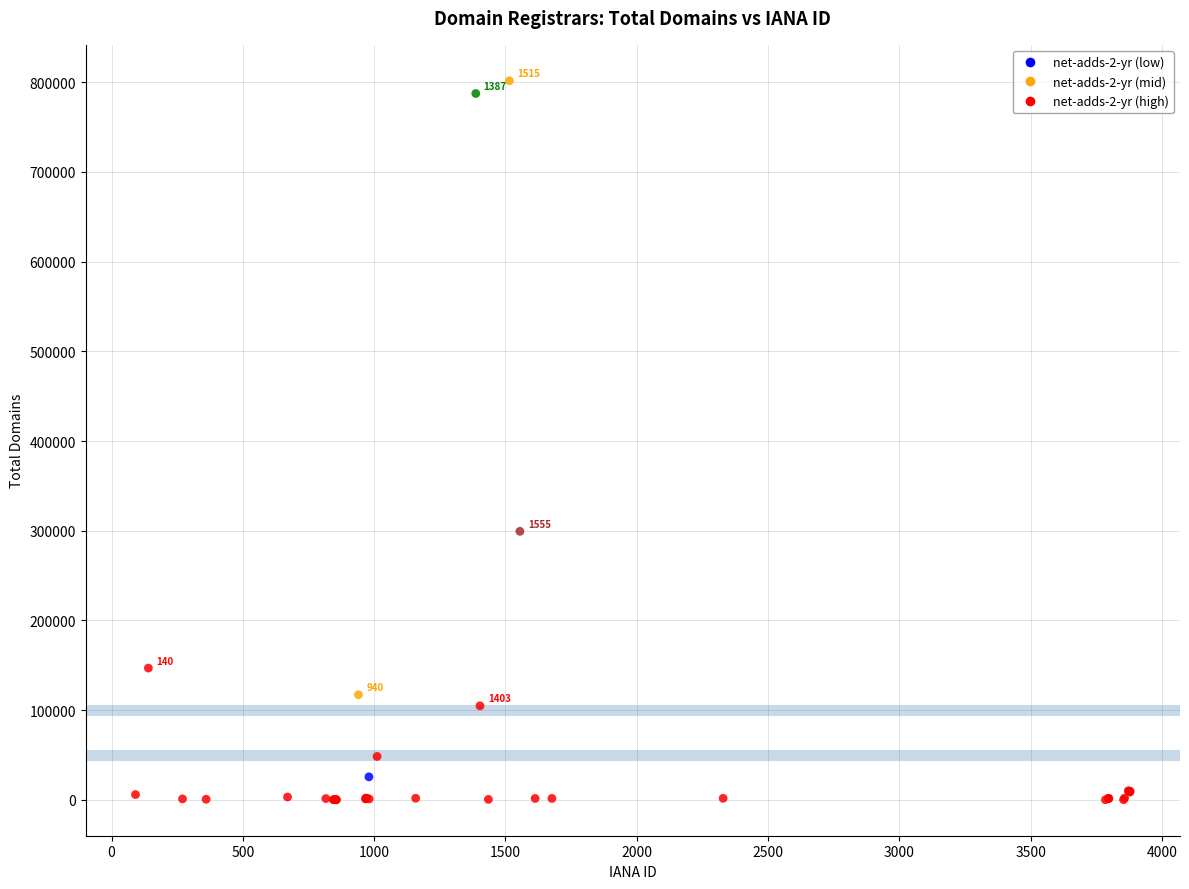

What Y value in the scatter plot is closest to 400810?

299328